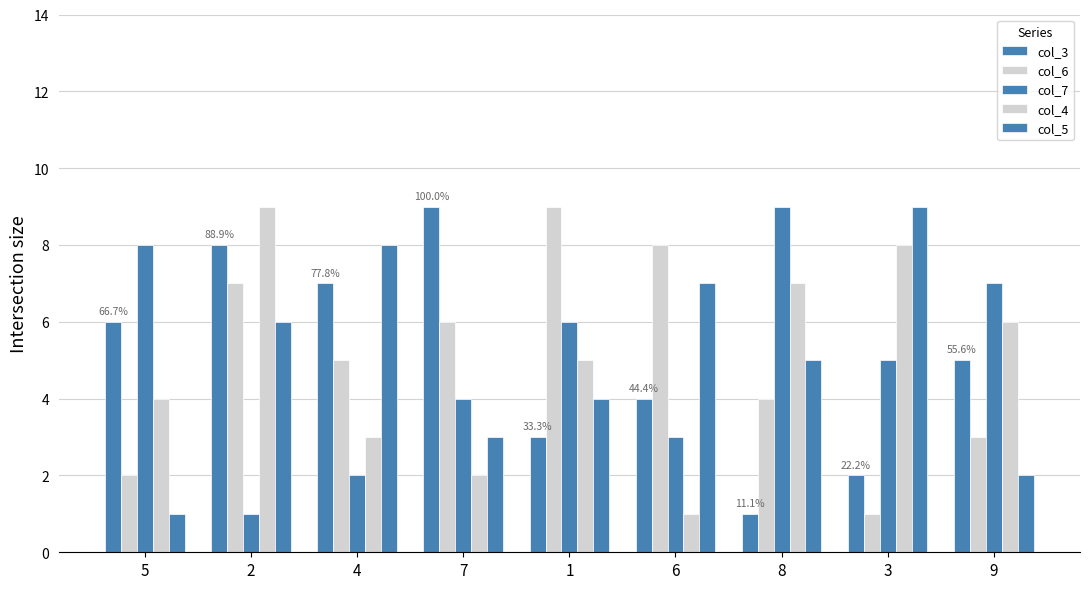

True or false: col_7 has a value of 6 at 1.

True